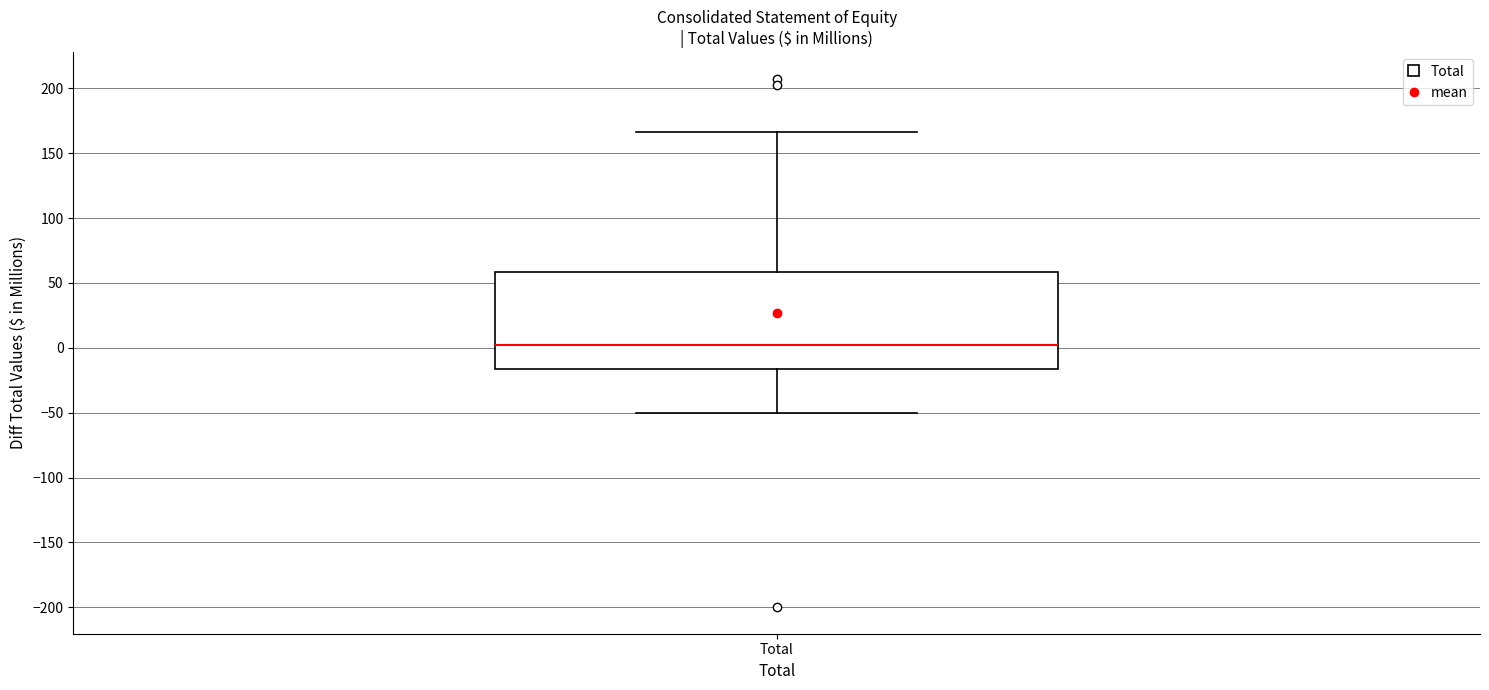

Transcribe this box plot: give where the median line is, the range the box spans, and where the two whiskers end, as read against the y-axis. The values are not printed on the chart, so give them approximately, as read against the axis.

median 0, box -15 to 60, whiskers -50 to 165